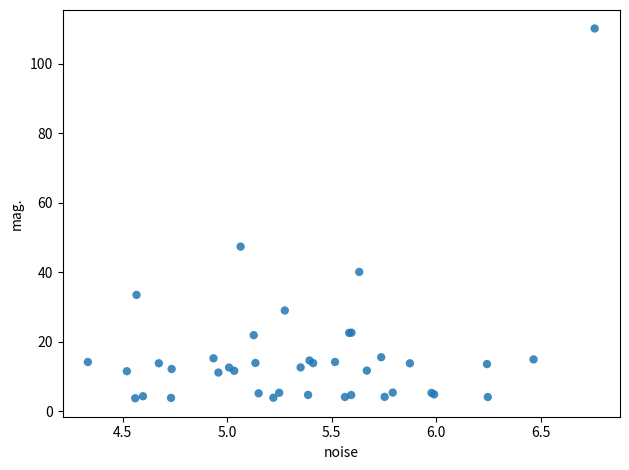

What Y value in the scatter plot is closest to 56?

47.4